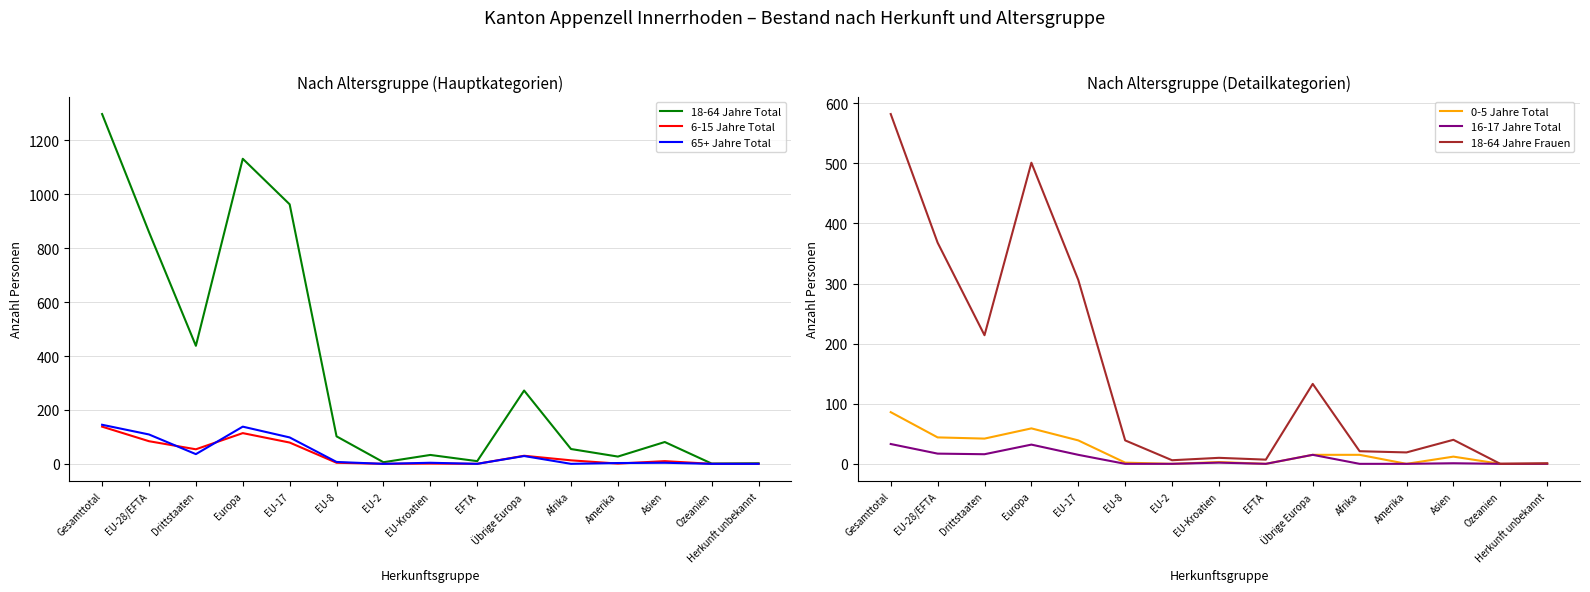

The 0-5 Jahre Total series shows 12 at Asien. True or false?

True